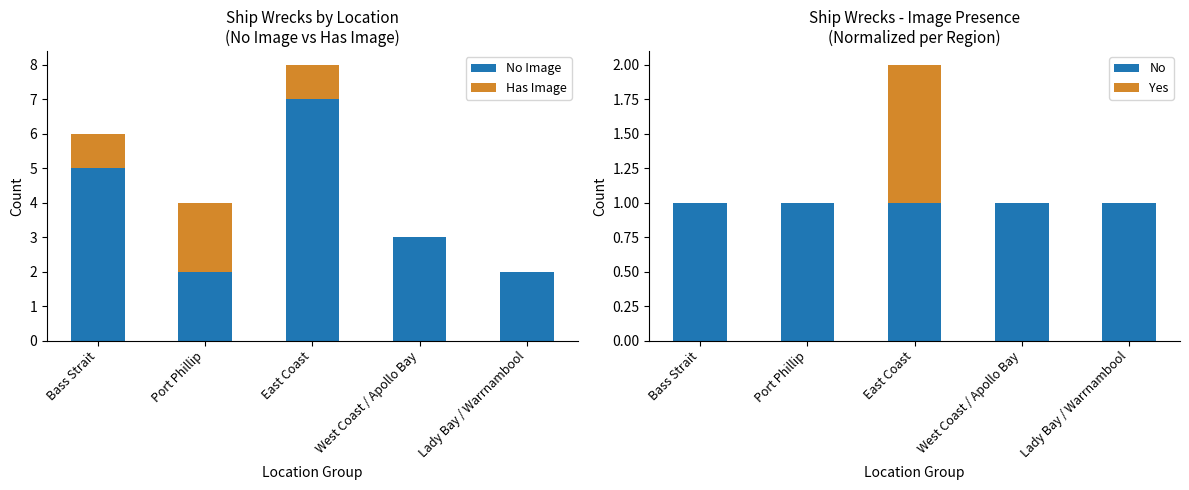

Is the value of No at West Coast / Apollo Bay greater than the value of Has Image at Bass Strait?

No